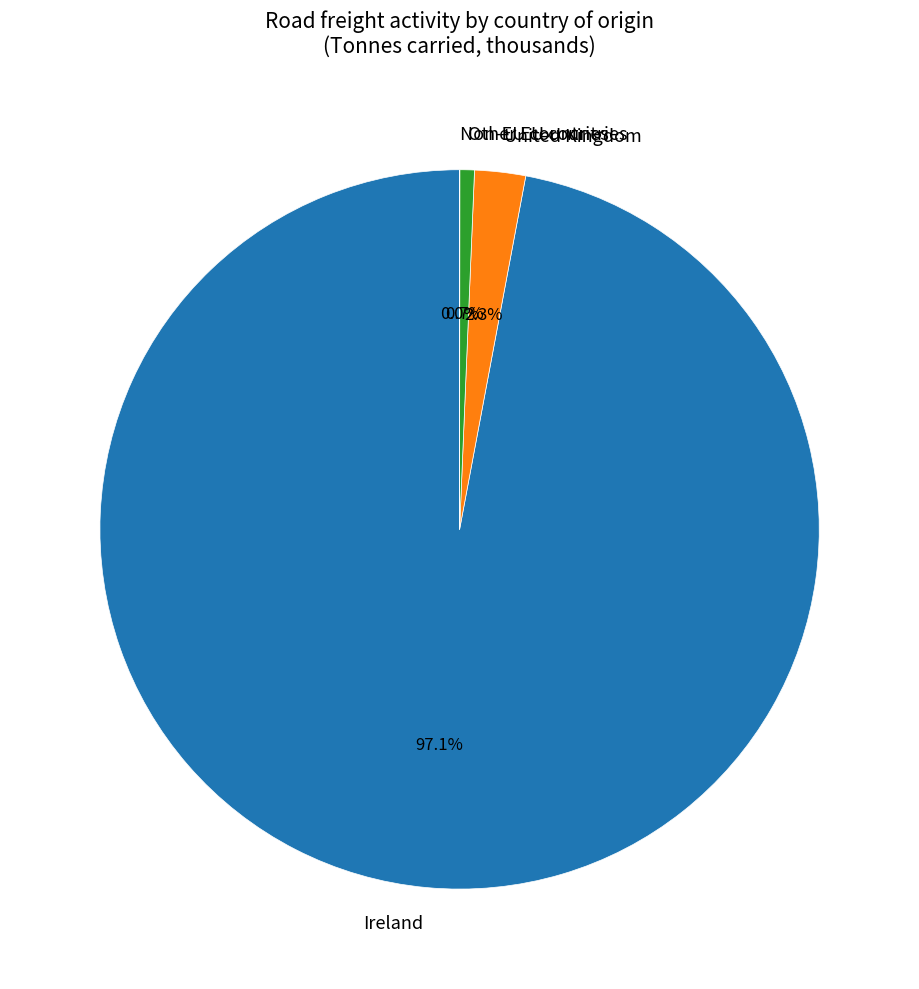

To the nearest percent, what is the combined percentage of Ireland and Other EU countries?

98%